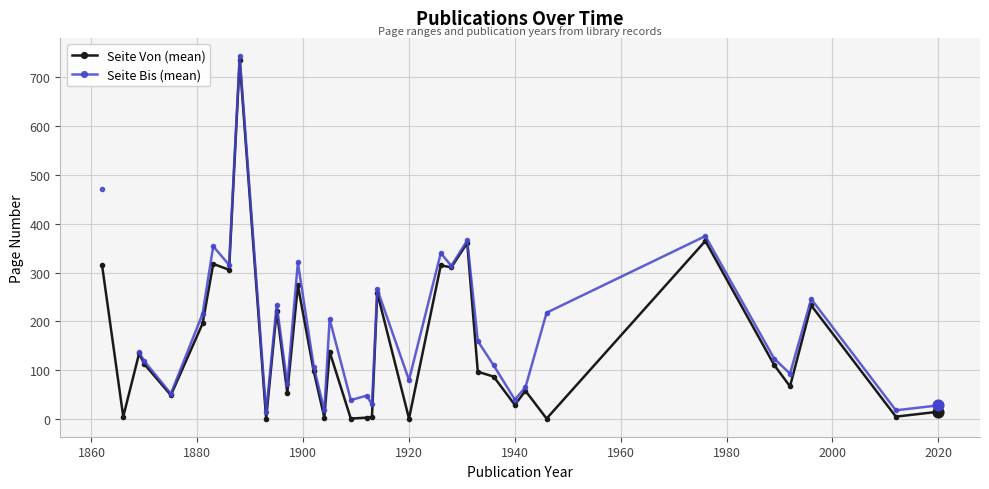

What are all the series names shown in the legend?

Seite Von (mean), Seite Bis (mean)